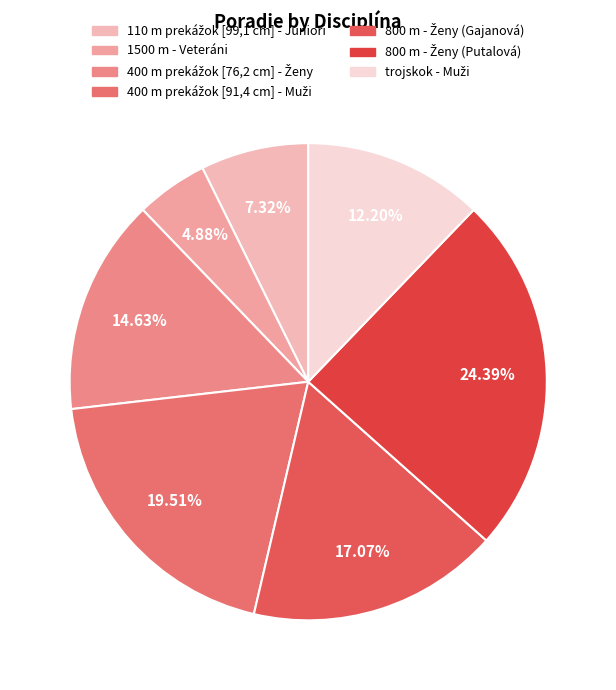

To the nearest percent, what is the average slice percentage?

14%